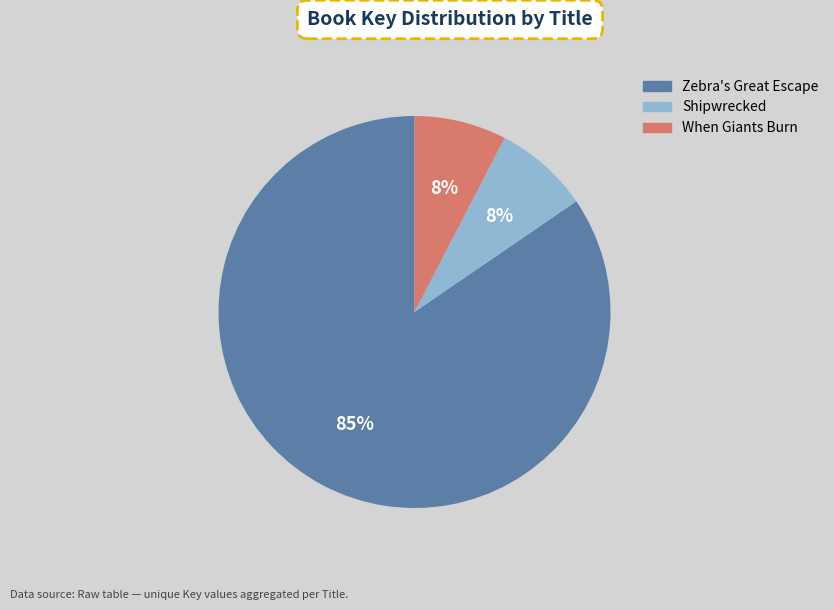

Does When Giants Burn account for over 50% of the chart?

No